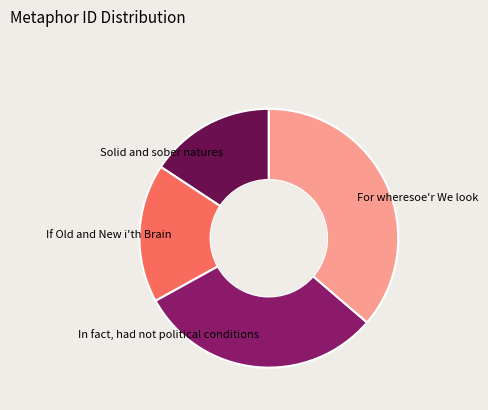

Is the sum of In fact, had not political conditions and If Old and New i'th Brain greater than half?

No